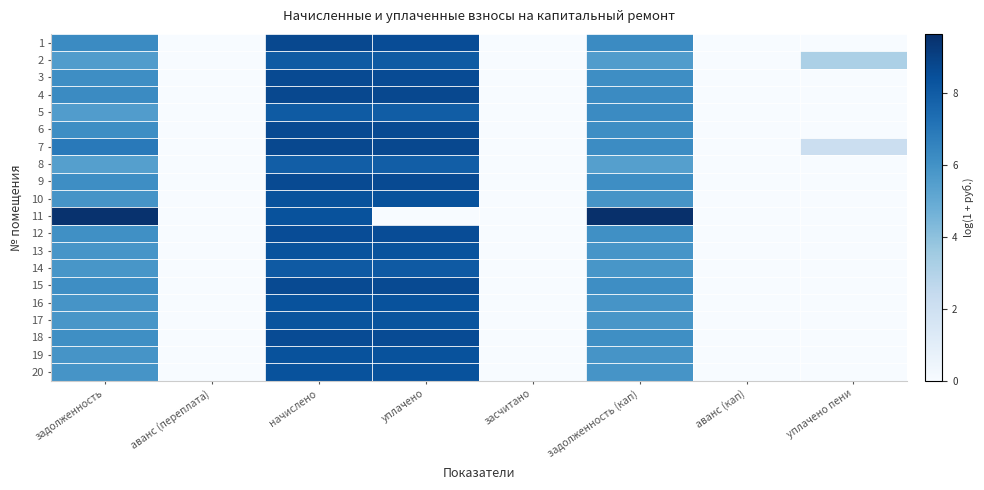

What is the total value across all series at начислено?

168.8